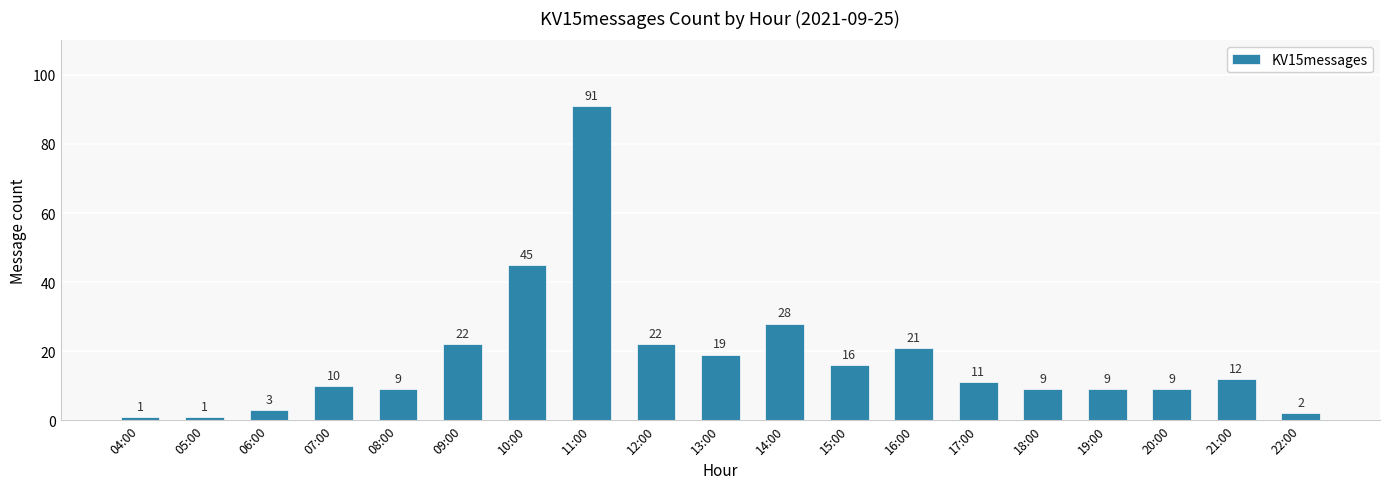

What is the value of the 5th bar from the left?

9